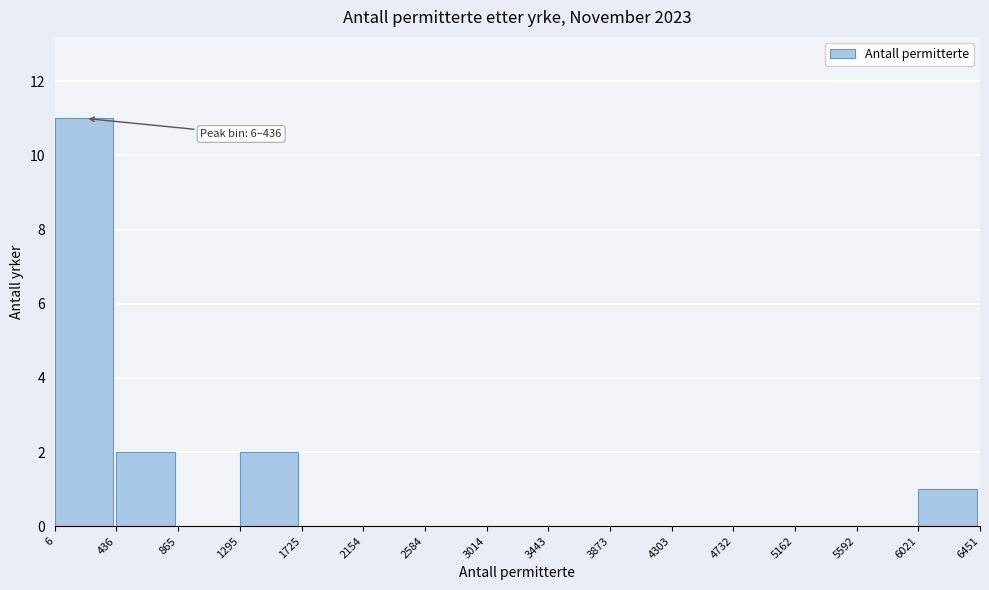

Over which range of the x-axis is the bar tallest?

6 to 436